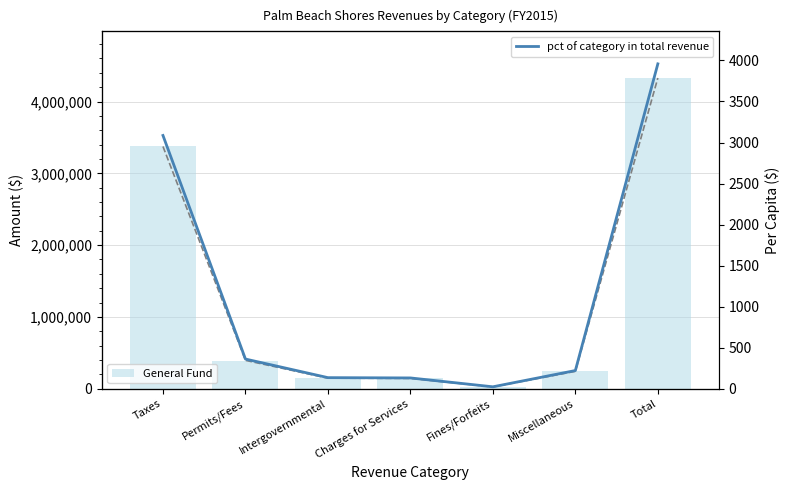

Rank the series by their maximum value, from lowest to highest.

pct of category in total revenue, Per Capita ($), General Fund